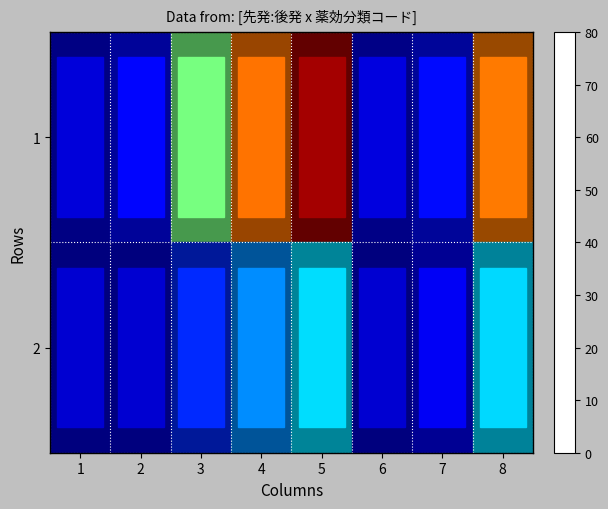

What is the difference between the second highest and second lowest values in the 2 series?

21.0